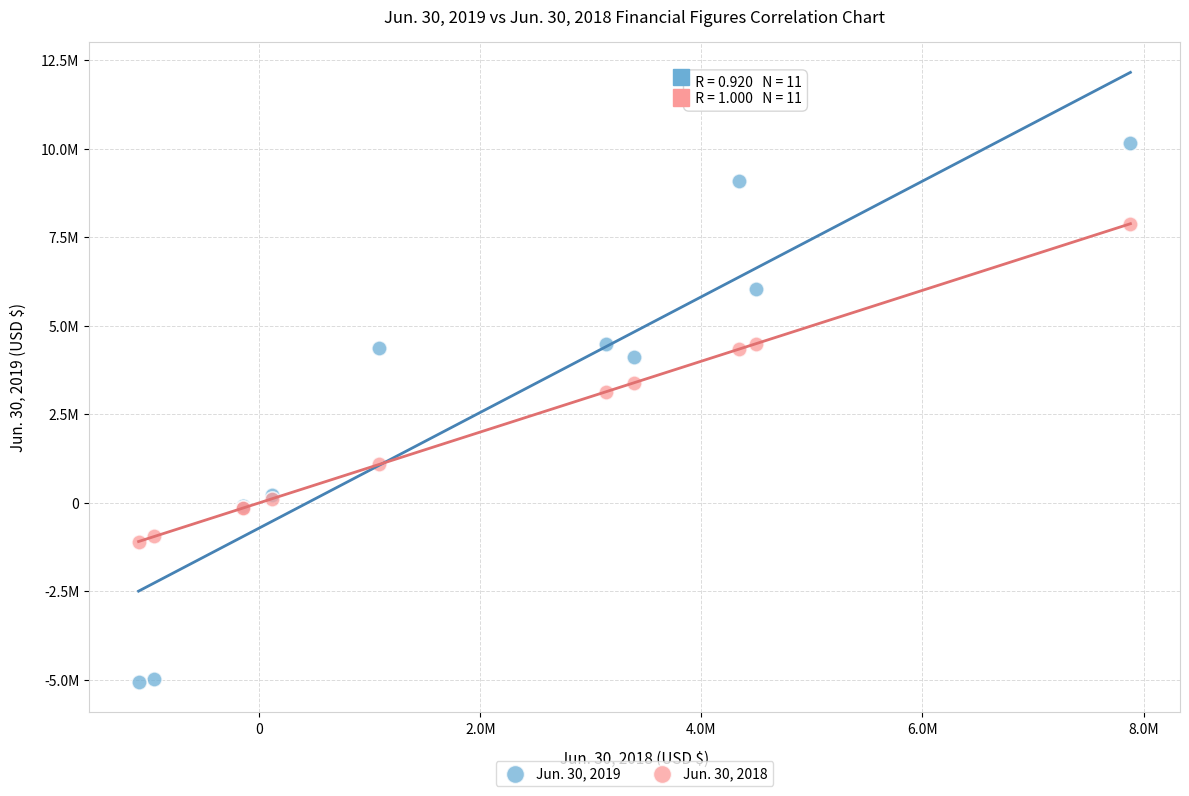

Which series reaches the minimum Y coordinate?

Jun. 30, 2019